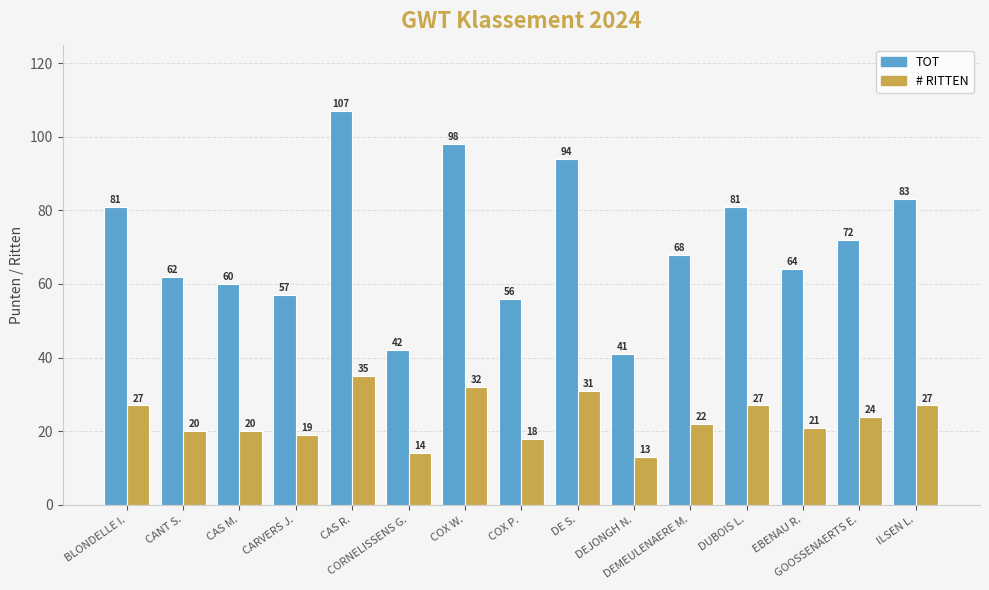

What is the average value of the # RITTEN series?

23